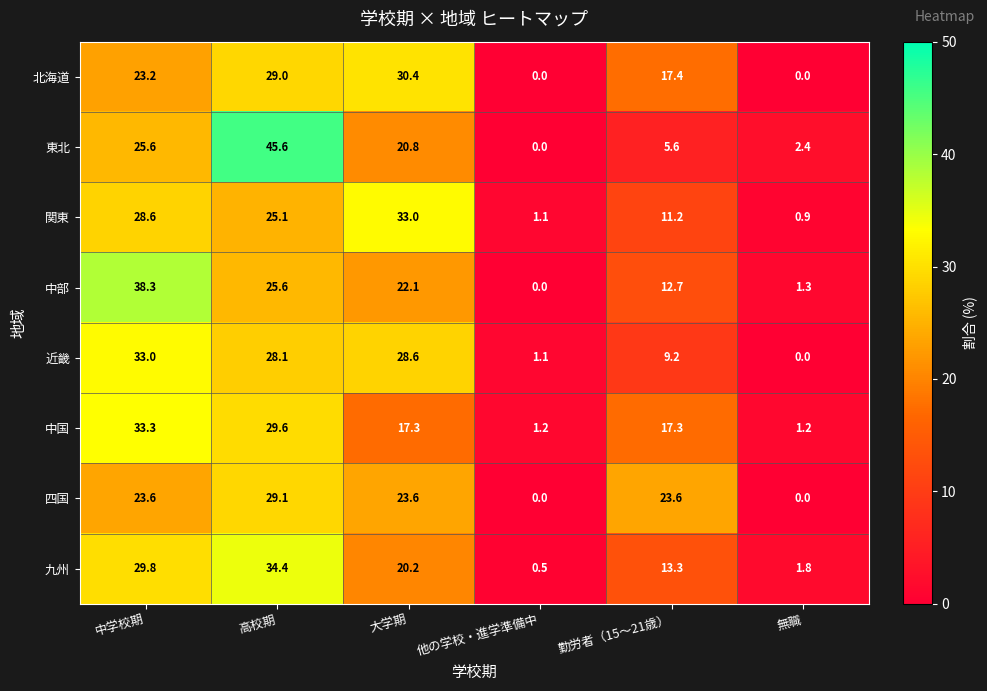

At which category is the sum across all series the highest?

高校期